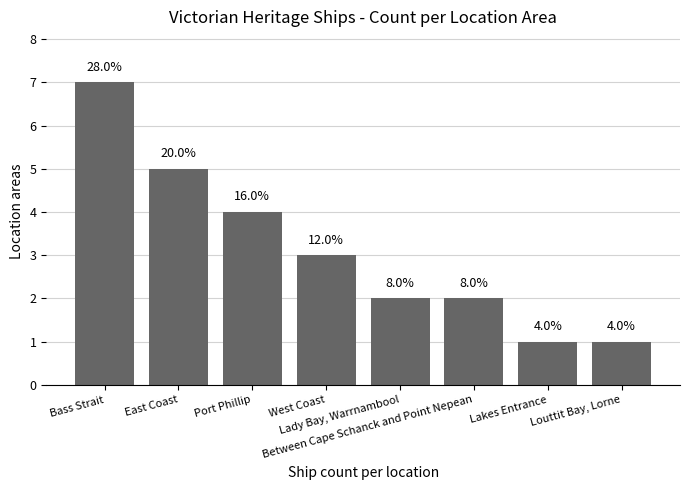

Between West Coast and Lady Bay, Warrnambool, which is larger?

West Coast